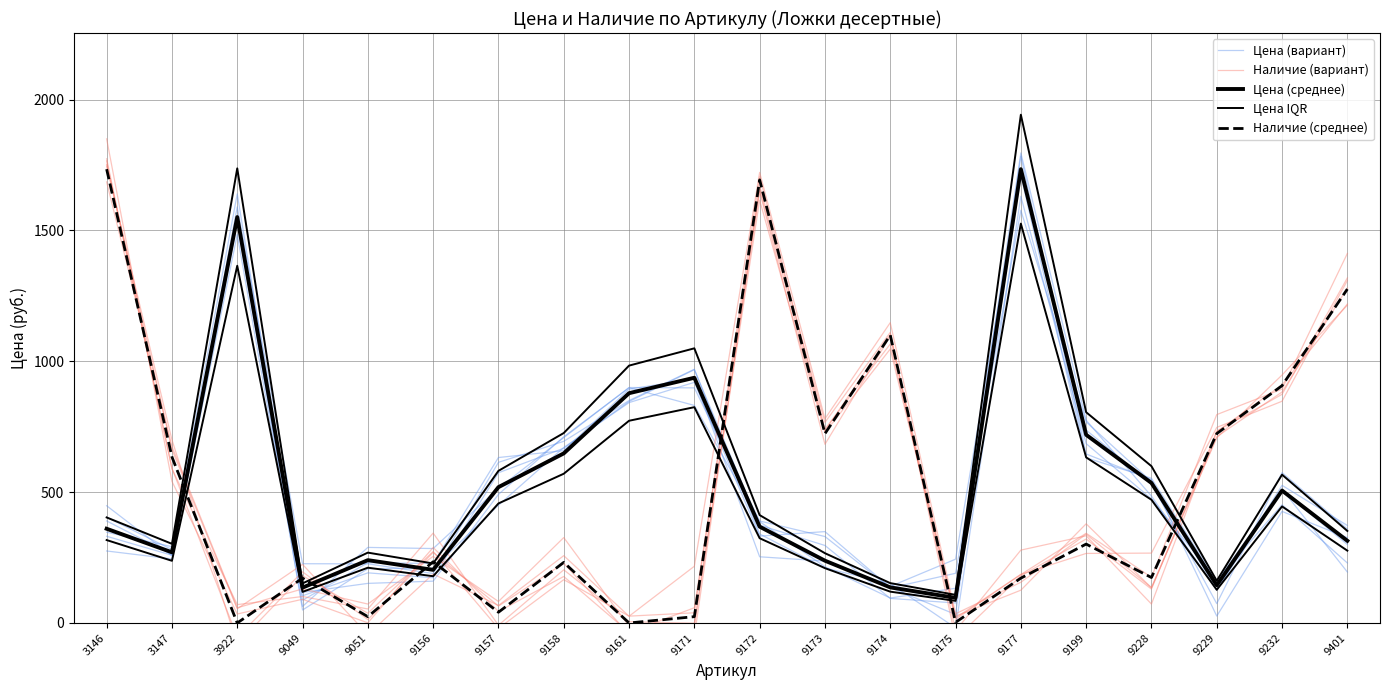

True or false: Цена (вариант) and Наличие (вариант) intersect in this chart.

True